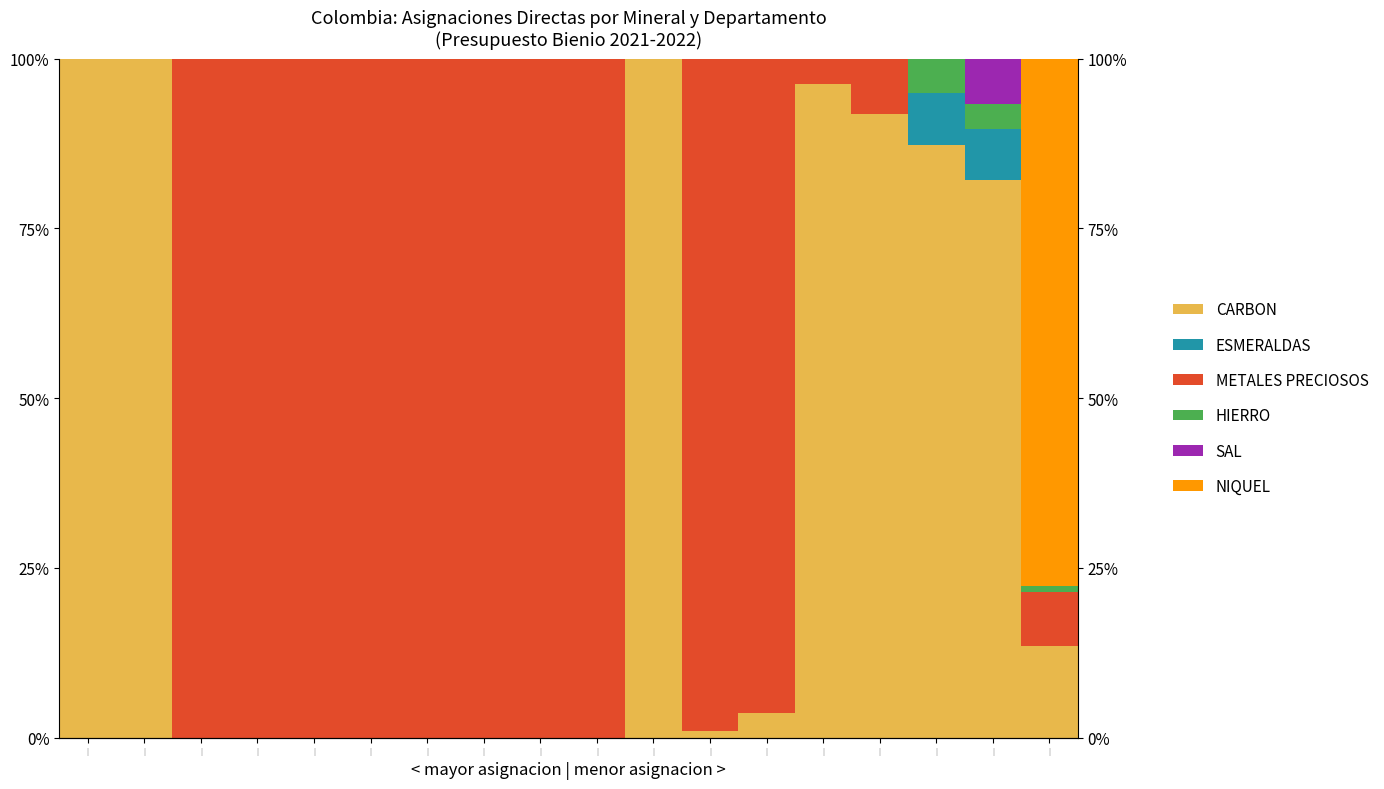

Count the number of categories in the chart.

18